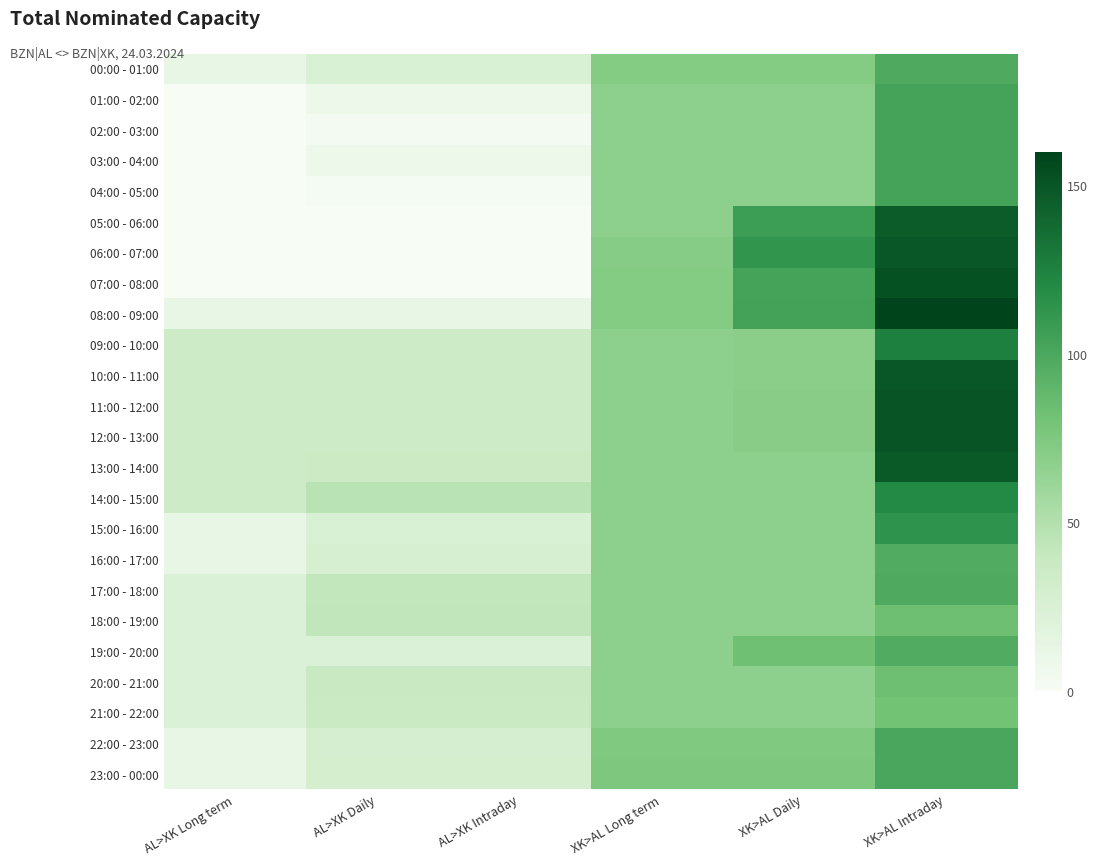

Rank the series at XK>AL Intraday from highest to lowest value.

08:00 - 09:00, 07:00 - 08:00, 11:00 - 12:00, 12:00 - 13:00, 06:00 - 07:00, 10:00 - 11:00, 13:00 - 14:00, 05:00 - 06:00, 09:00 - 10:00, 14:00 - 15:00, 15:00 - 16:00, 01:00 - 02:00, 02:00 - 03:00, 03:00 - 04:00, 04:00 - 05:00, 22:00 - 23:00, 23:00 - 00:00, 00:00 - 01:00, 17:00 - 18:00, 16:00 - 17:00, 19:00 - 20:00, 18:00 - 19:00, 20:00 - 21:00, 21:00 - 22:00